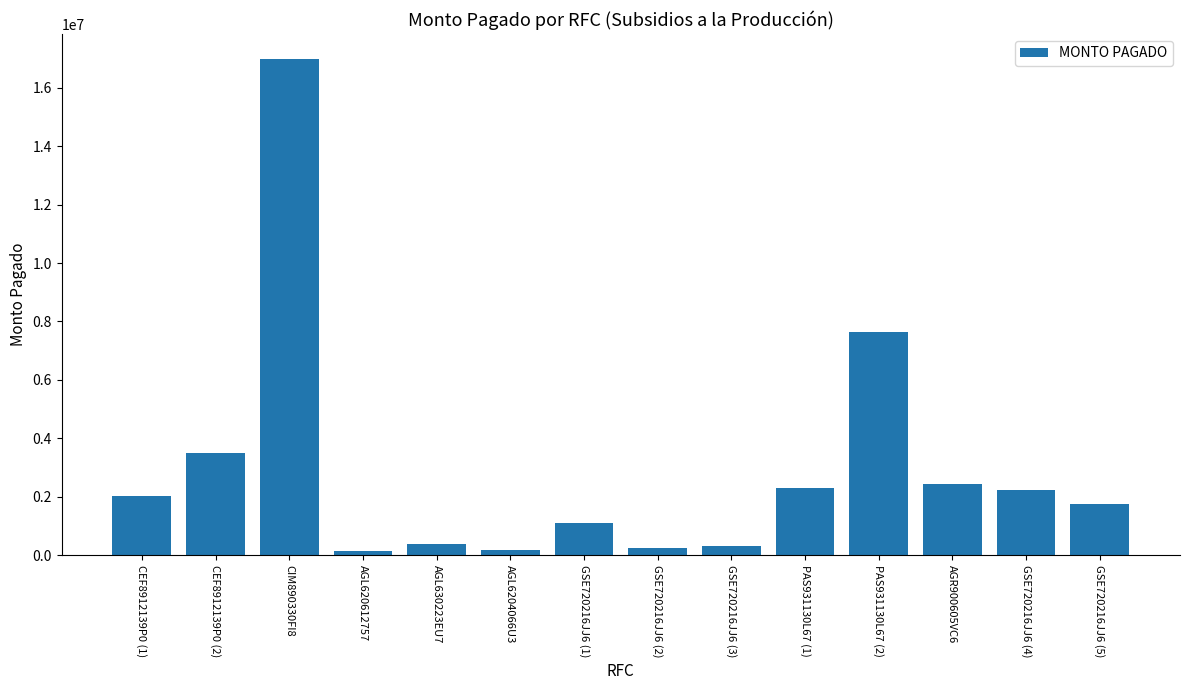

What is the sum of the values at AGL620612757 and CEF8912139P0 (2)?

3644000.0